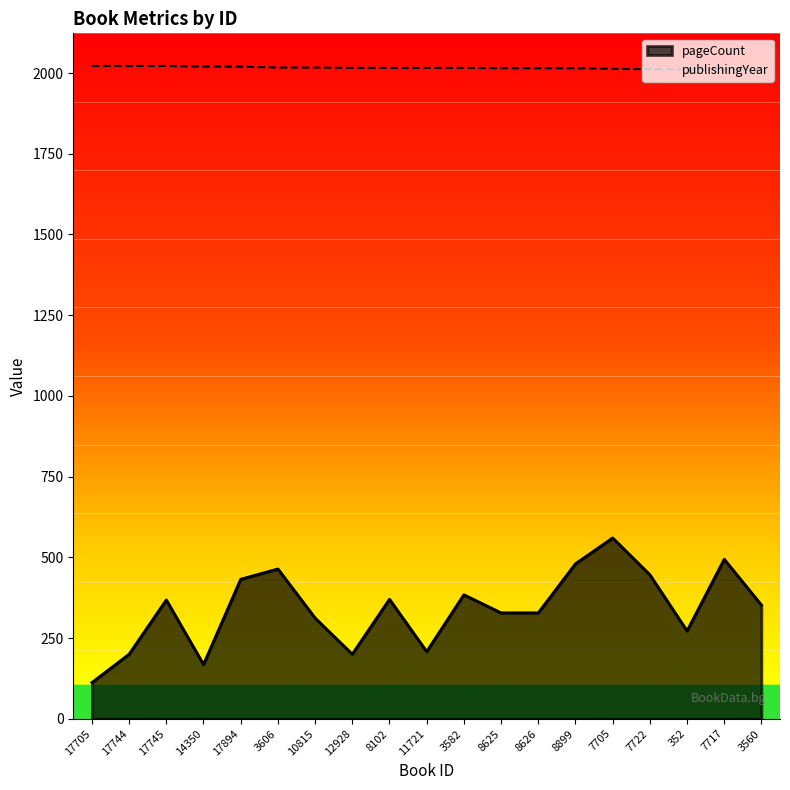

What position from the left is 11721?

10